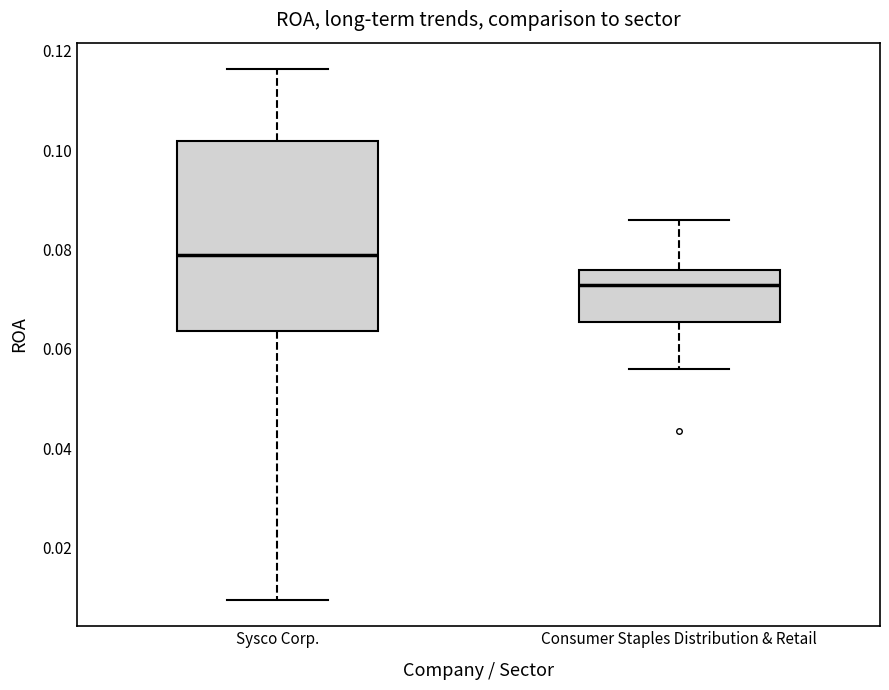

Comparing the boxes themselves (not the whiskers), which one is the tallest?

Sysco Corp.